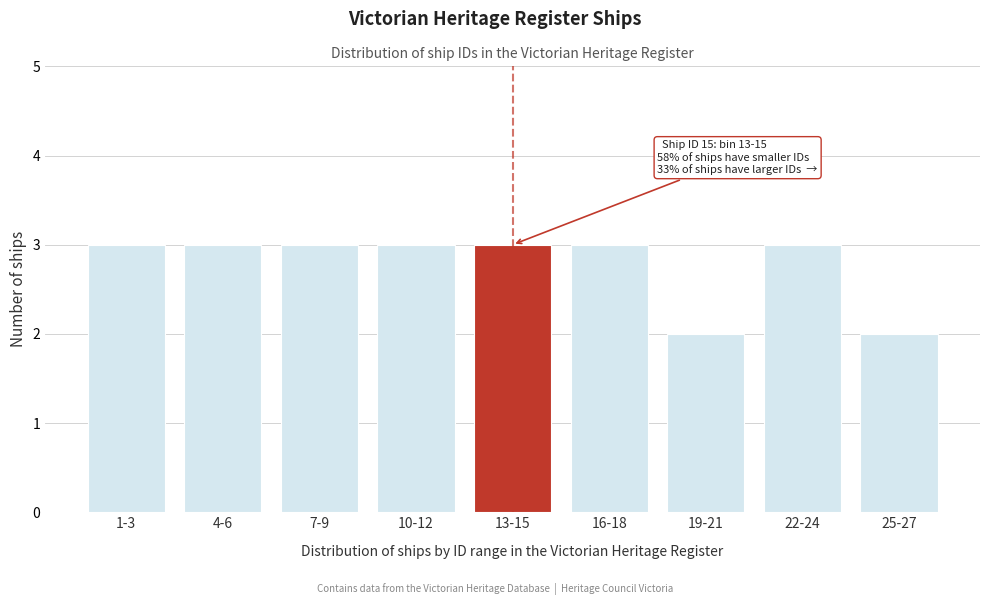

Reading left to right, what are all the values shown in this chart?

3	3	3	3	3	3	2	3	2